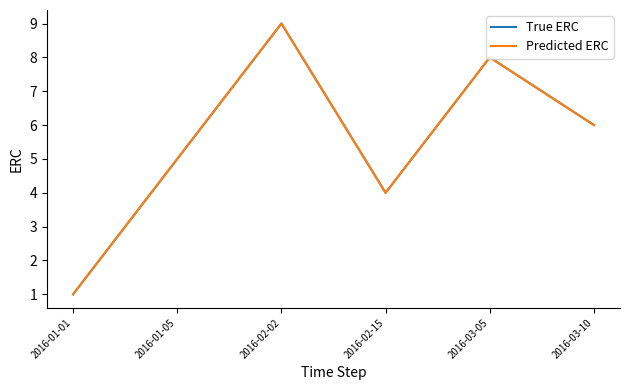

What is the smallest value displayed?

1